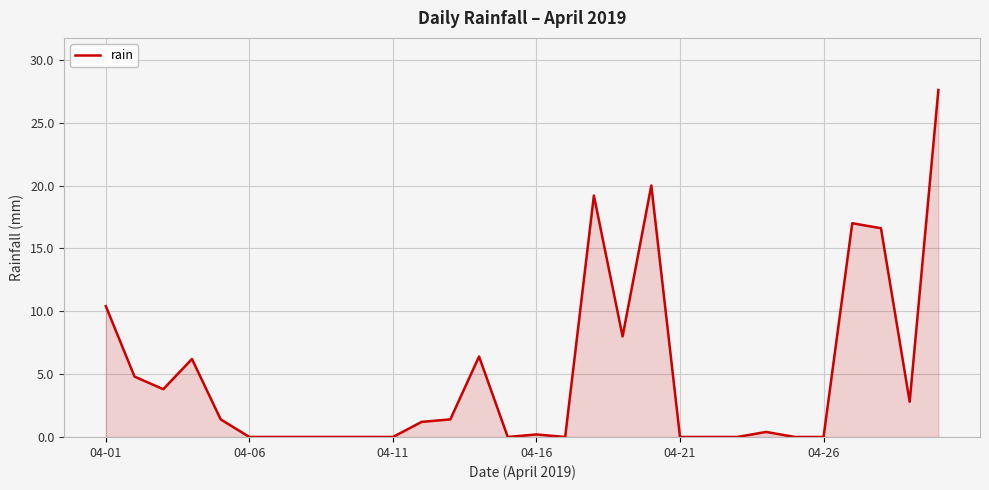

What is the greatest value displayed?

27.6